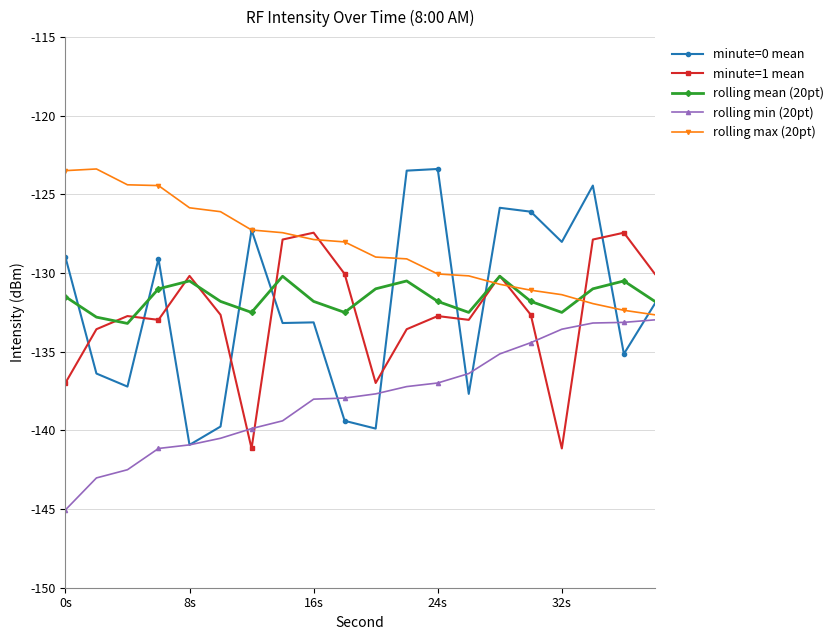

What is the greatest value displayed?

-123.4